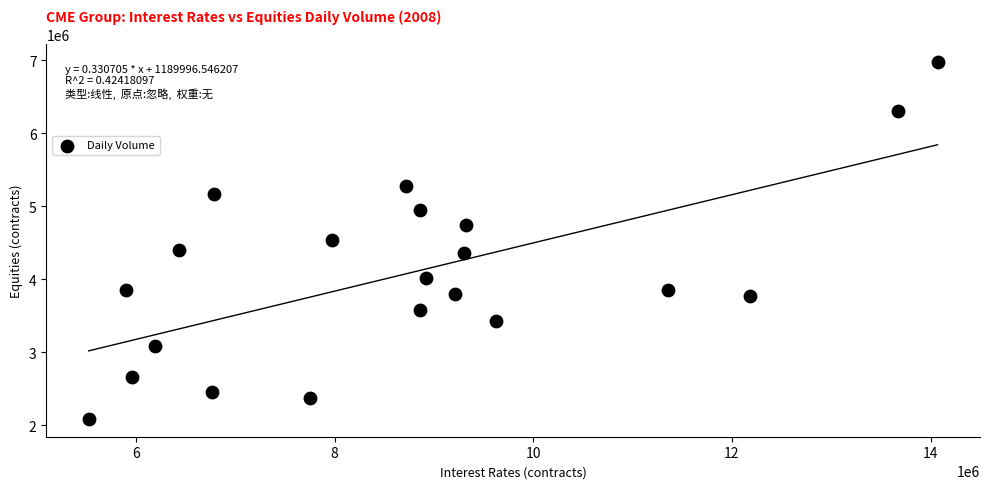

What is the range of X values (max minus min)?

8544298